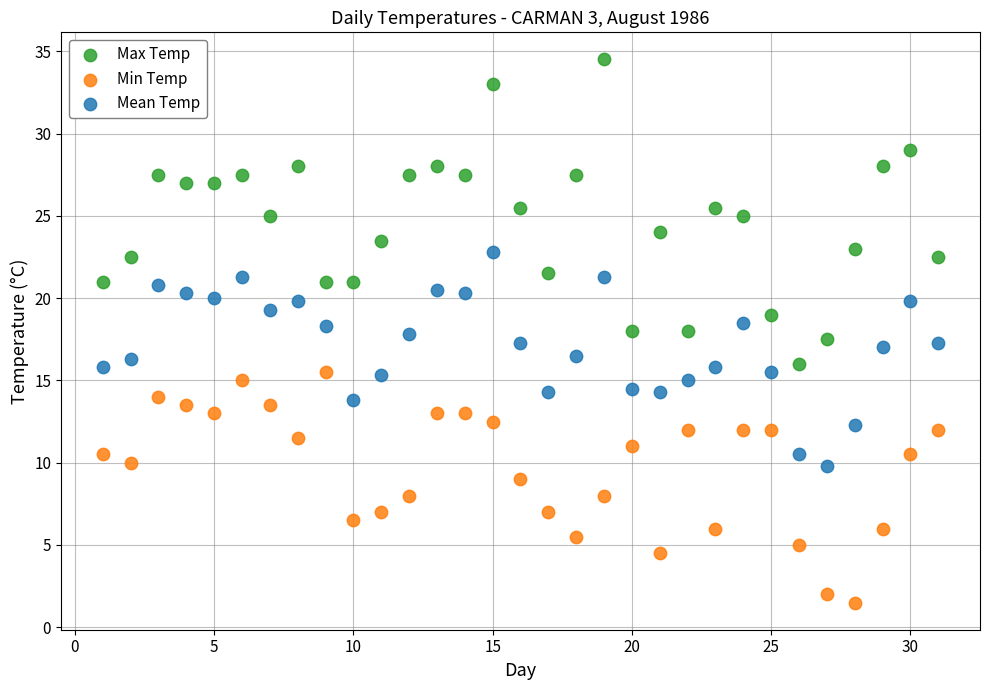

Which series contains the highest Y value?

Max Temp